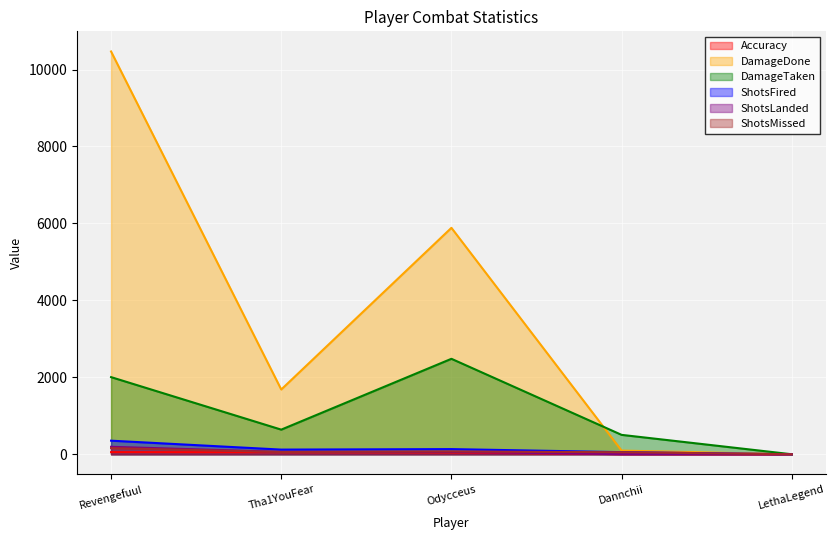

How many lines are shown in the chart?

6